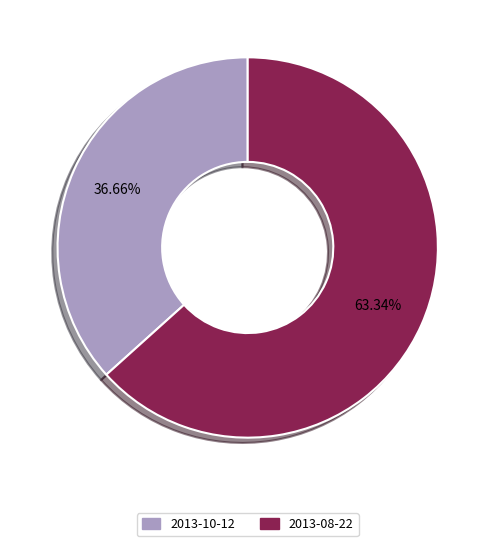

True or false: 2013-08-22 accounts for 73% of the total.

False